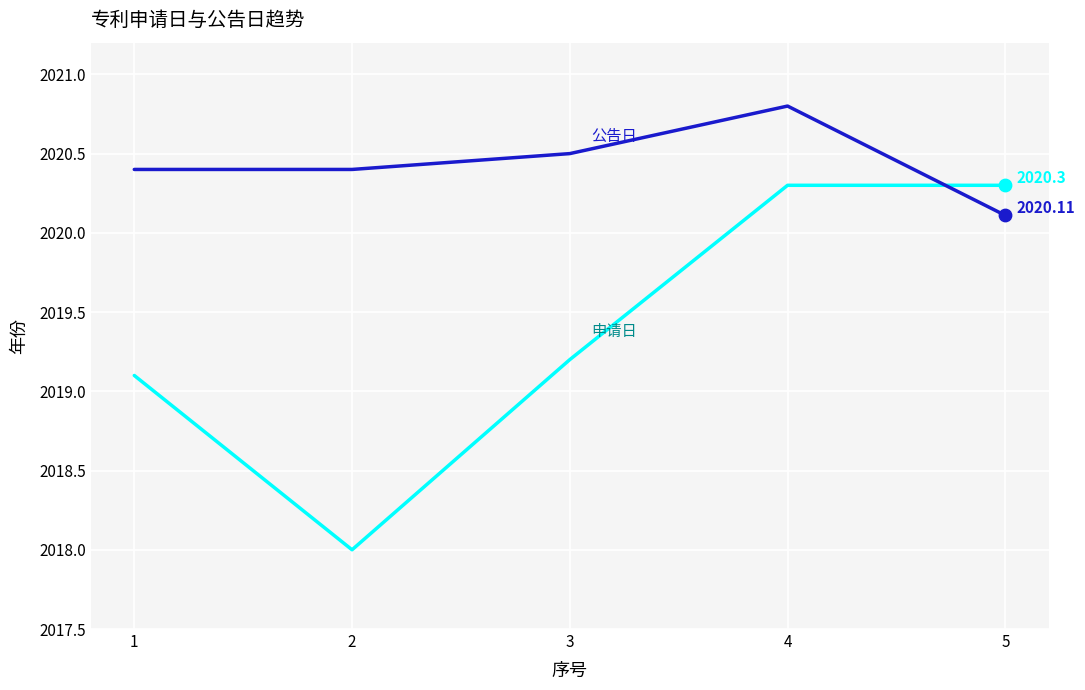

What is the total value across all series at 1?

4039.5